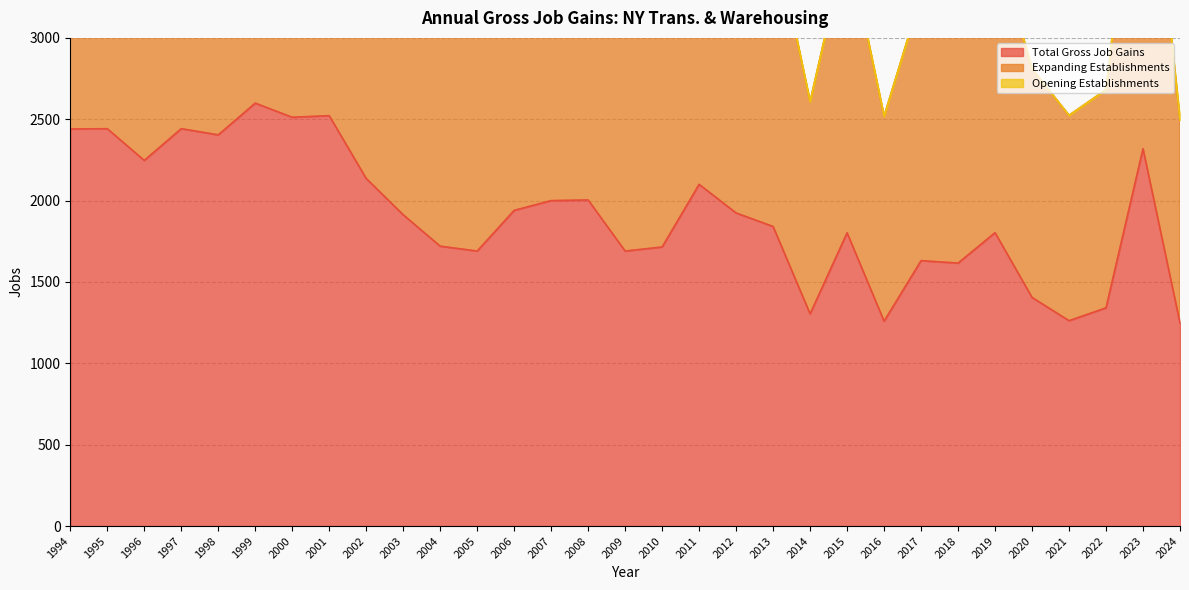

What is the maximum value shown in the chart?

5198